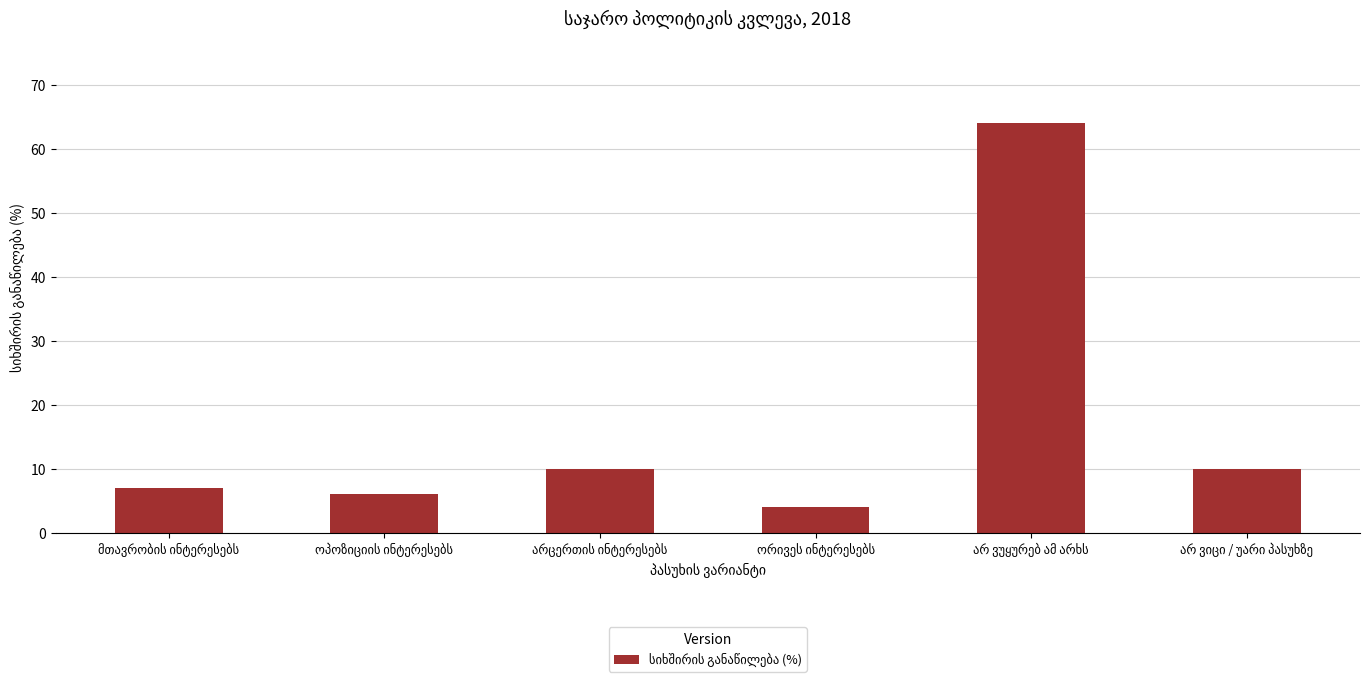

What is the smallest value displayed?

4